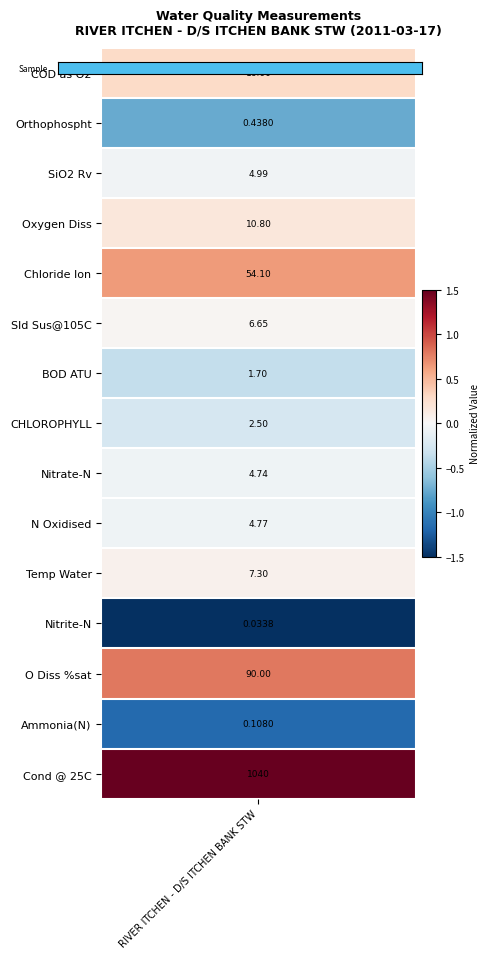

At which label is the value closest to 0?

RIVER ITCHEN - D/S ITCHEN BANK STW